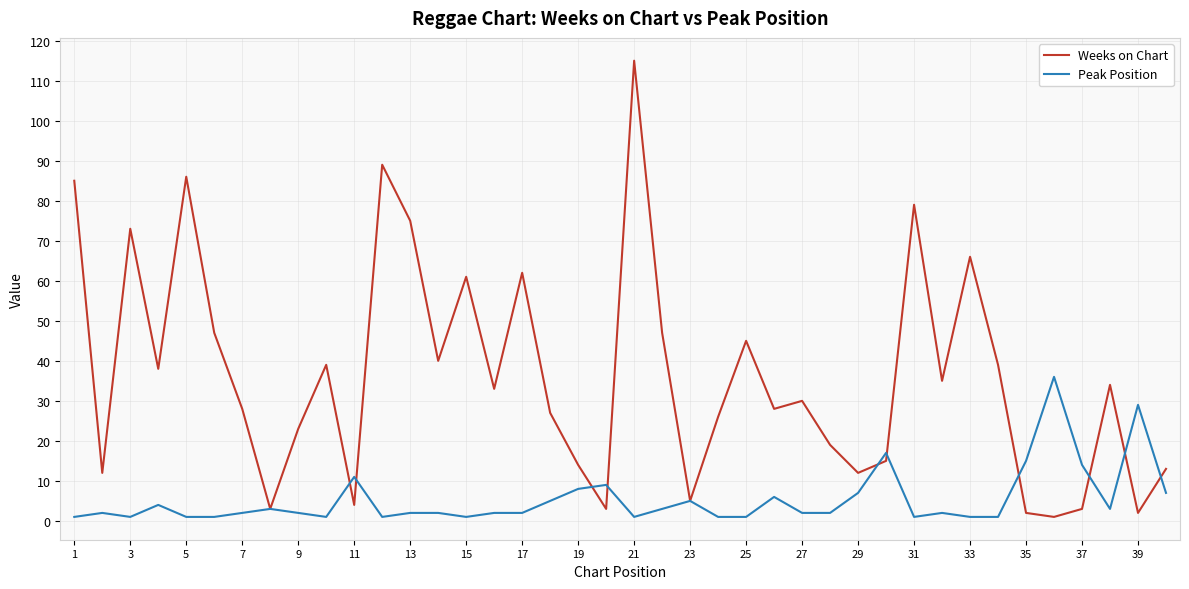

Rank the series by their maximum value, from highest to lowest.

Weeks on Chart, Peak Position